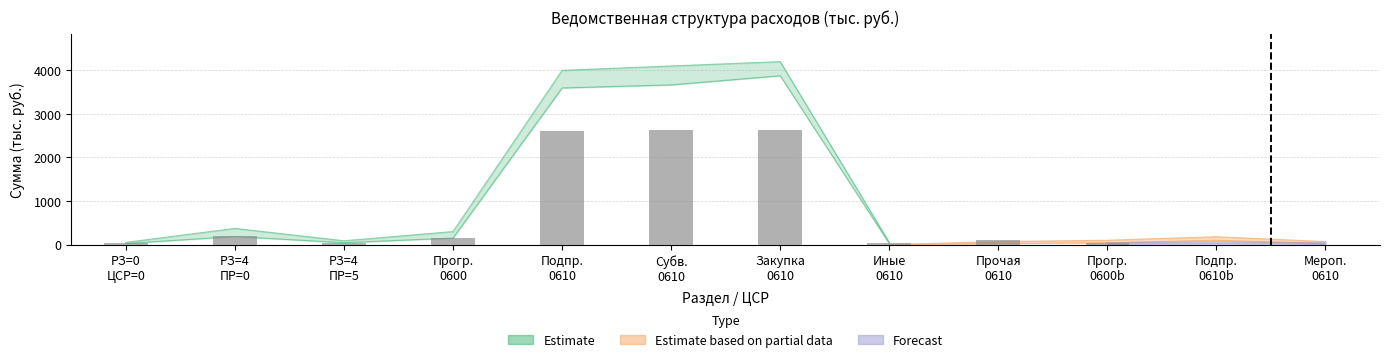

Where does the data first go above 100?

РЗ=4
ПР=0